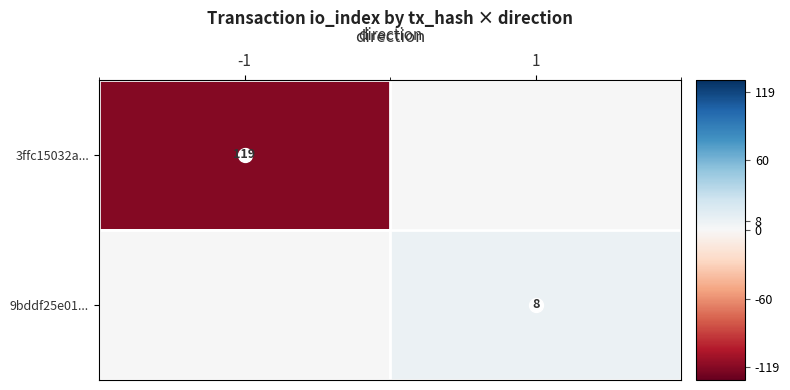

What is the spread (max minus min) of values at 1?

8